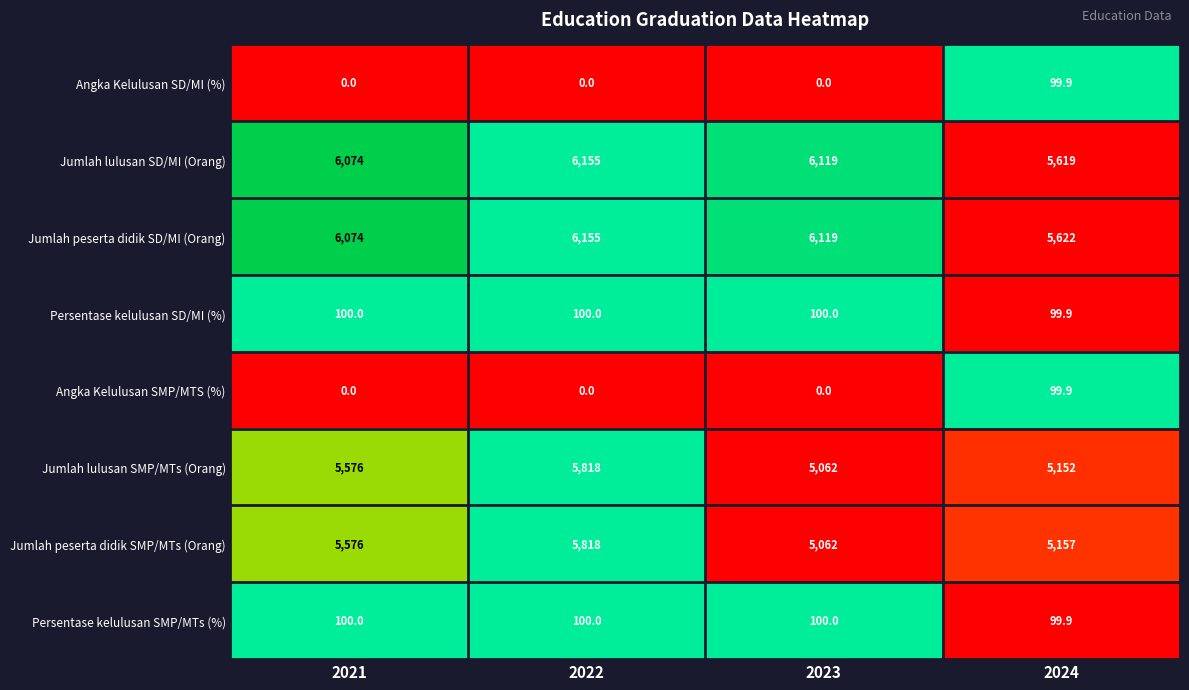

At which label does Jumlah lulusan SD/MI (Orang) first exceed 6119?

2022